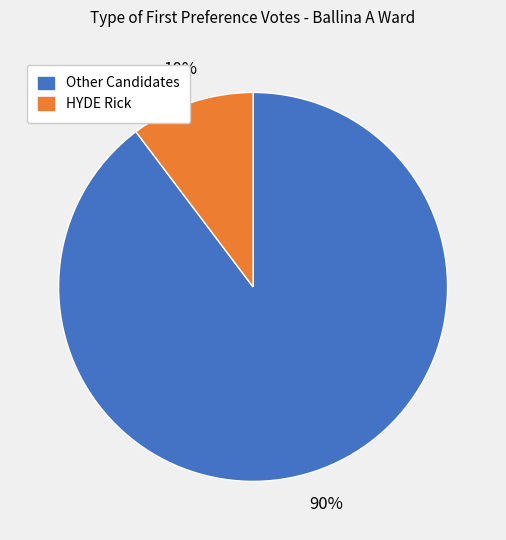

Does any single category account for the majority?

Yes